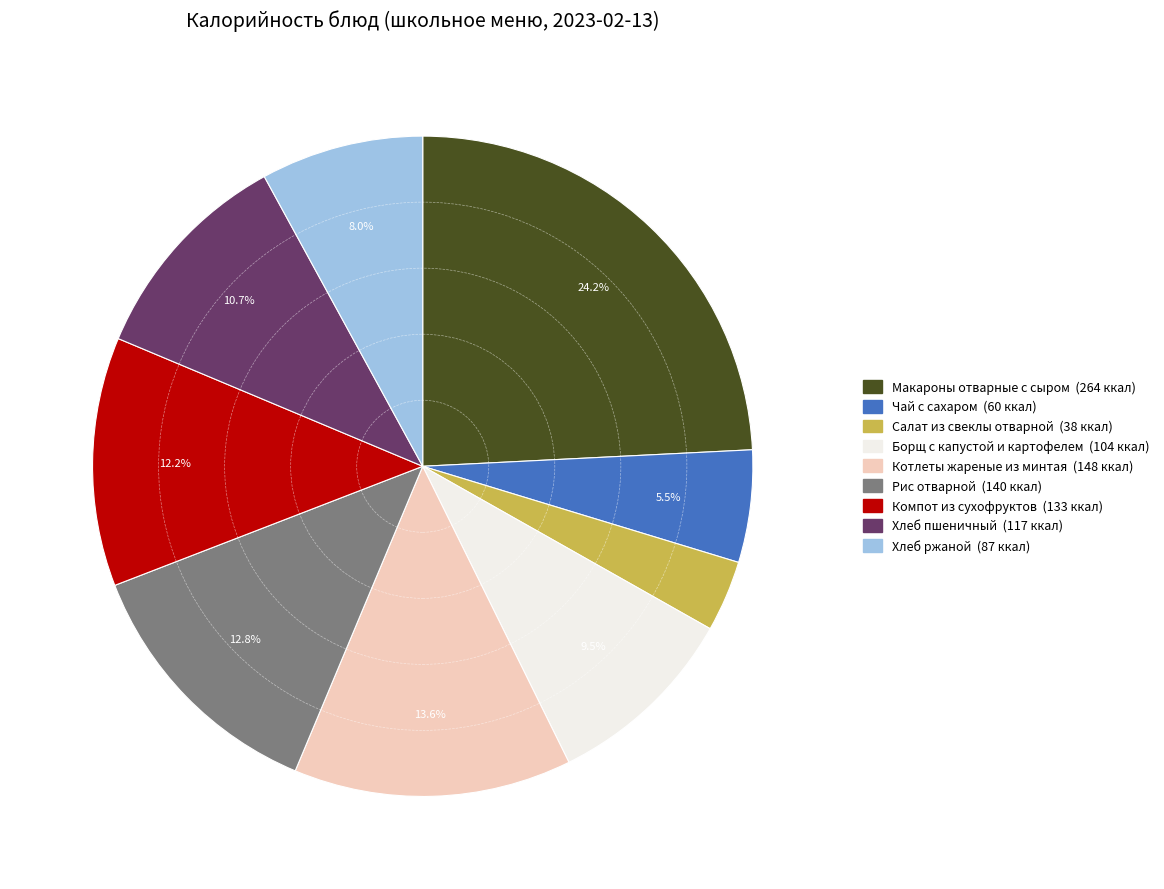

Does Компот из сухофруктов represent more than half of the total?

No